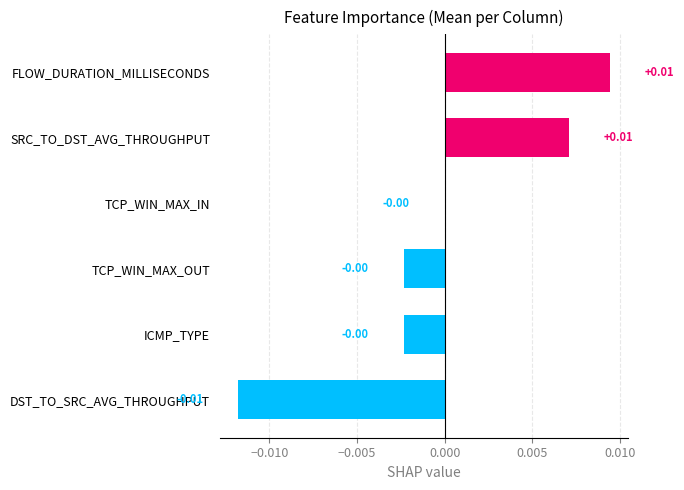

Which has a higher value, SRC_TO_DST_AVG_THROUGHPUT or DST_TO_SRC_AVG_THROUGHPUT?

SRC_TO_DST_AVG_THROUGHPUT